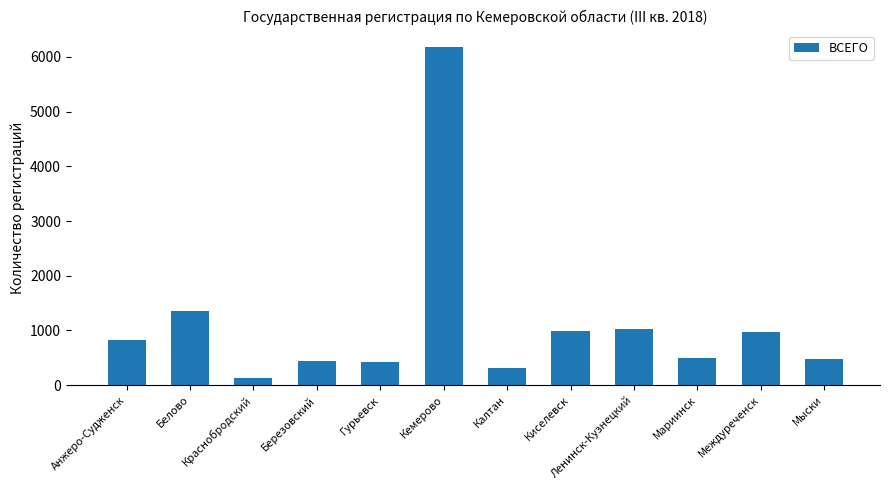

What position from the left is Междуреченск?

11